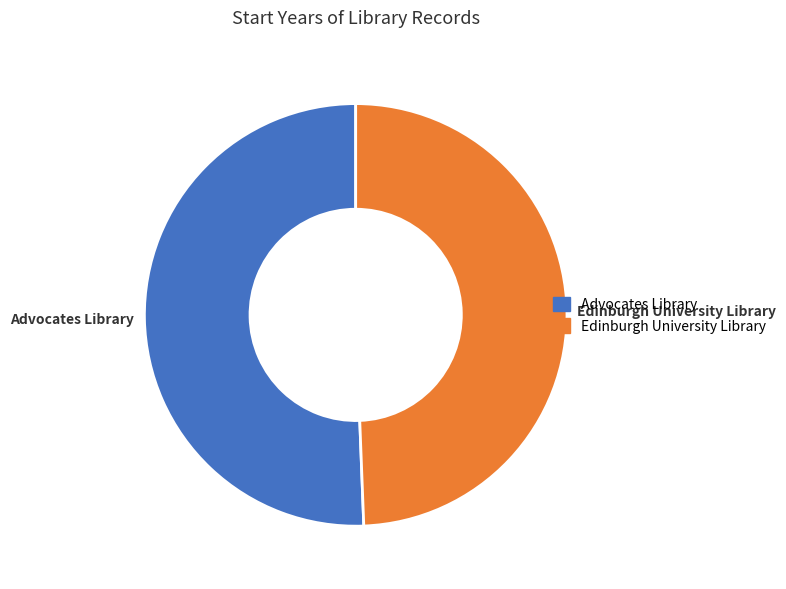

What is the majority slice?

Advocates Library